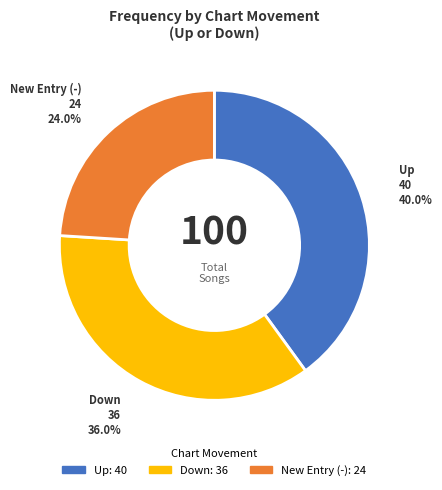

What is the largest slice in the pie chart?

Up